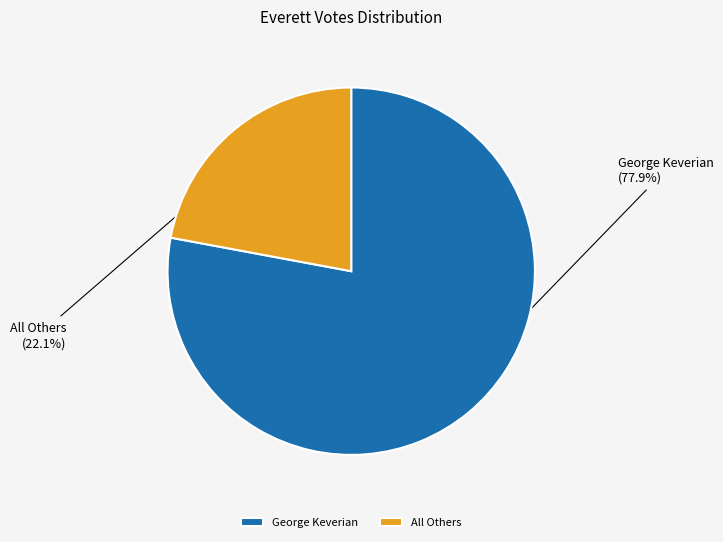

Does All Others account for over 50% of the chart?

No